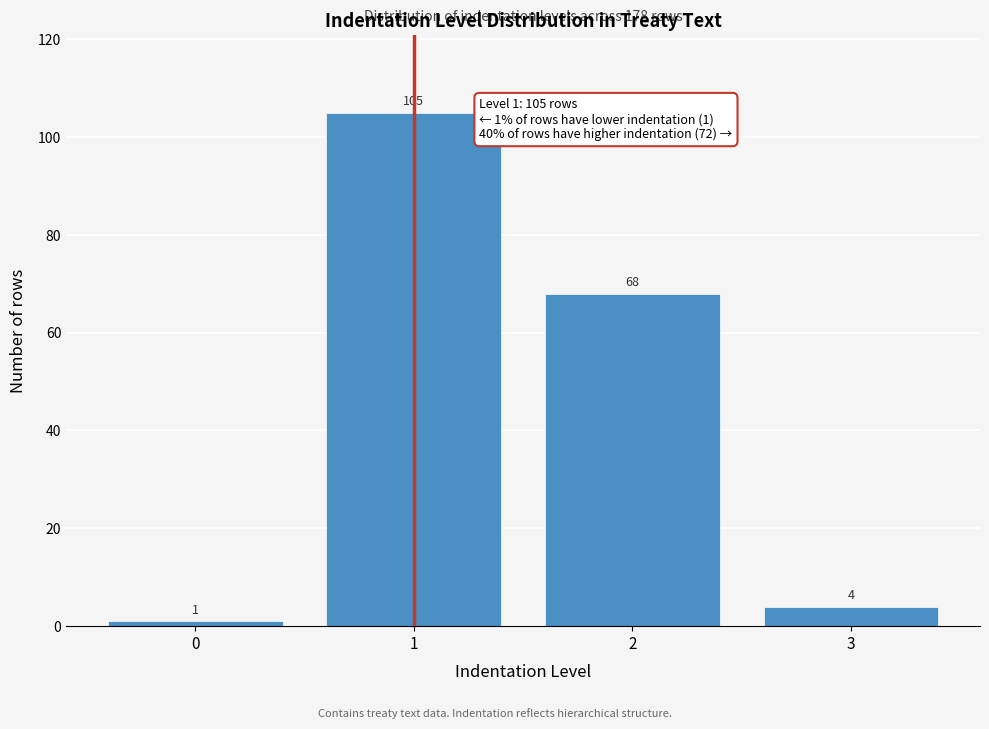

Reading right to left, transcribe all the data shown in this chart.

4	68	105	1